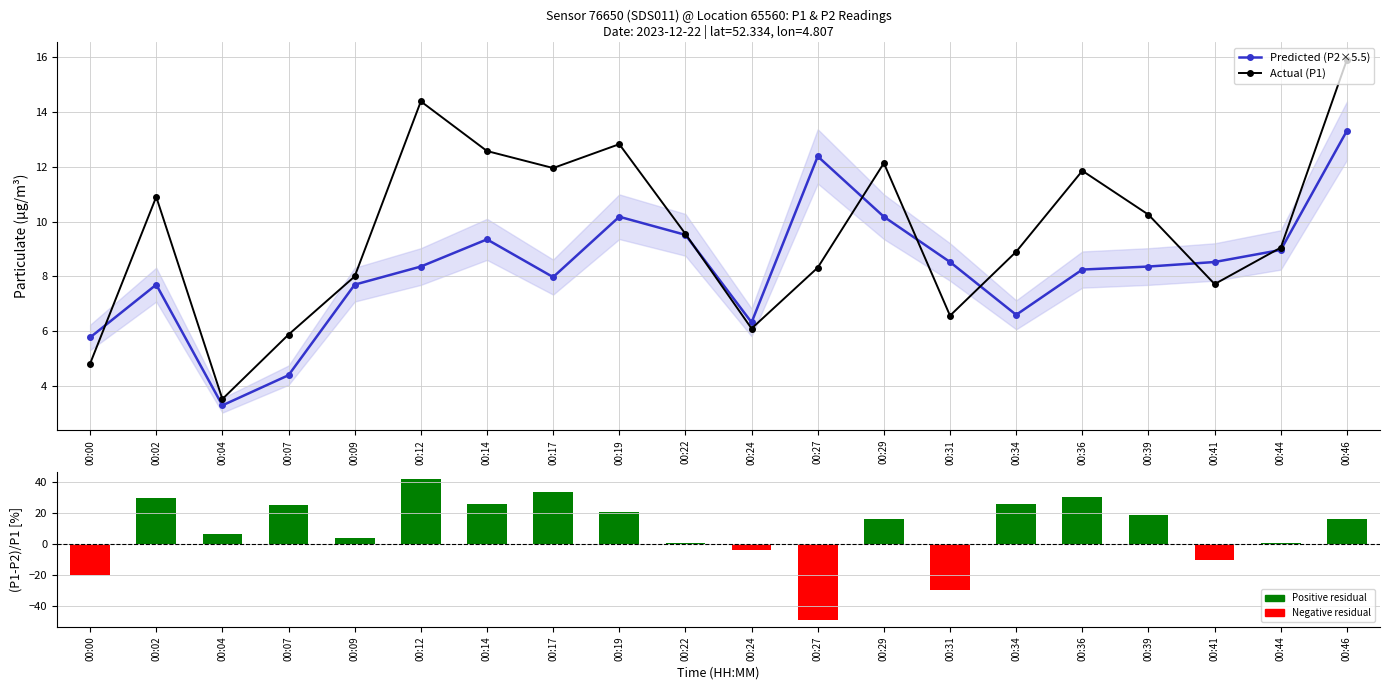

How many values in the Actual (P1) series are below 9?

9